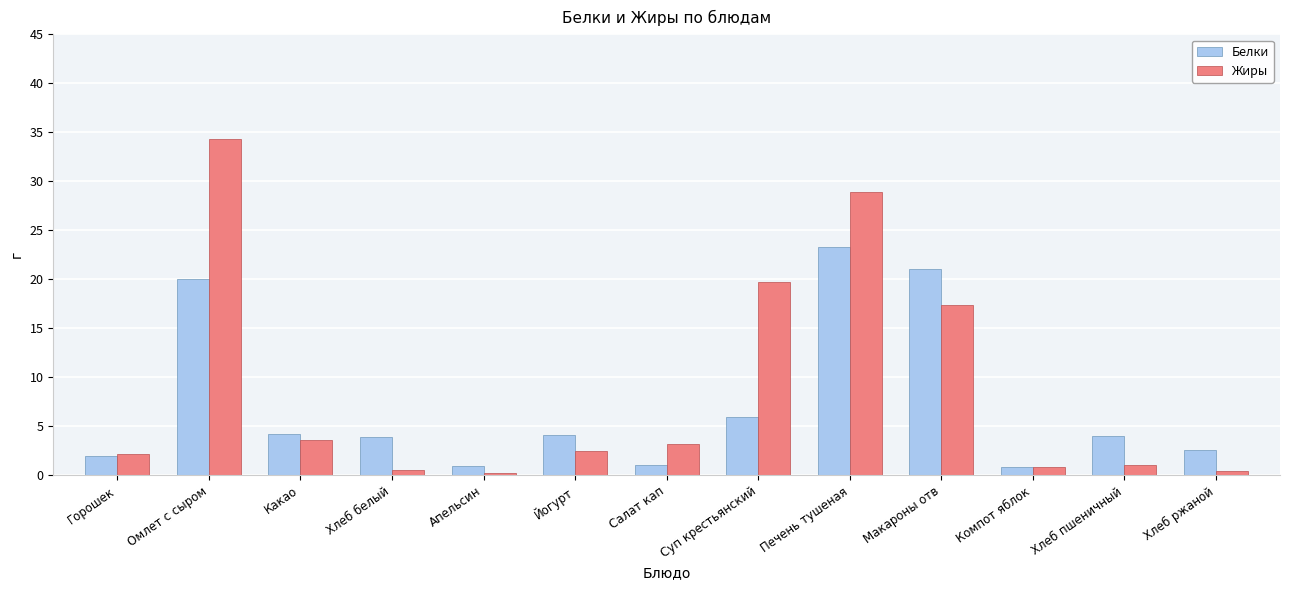

Count the number of data series in this chart.

2